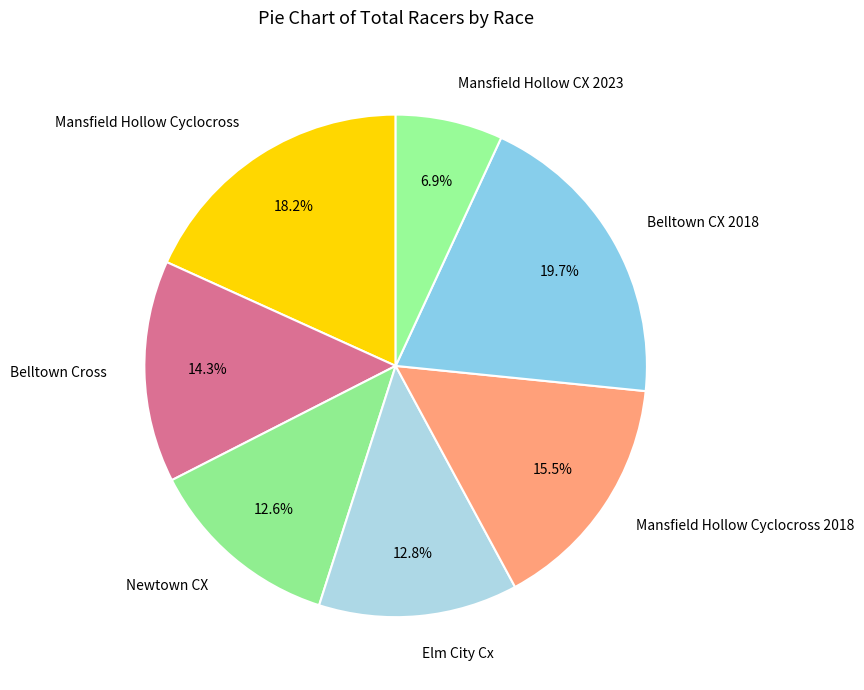

Is Newtown CX the majority of the pie?

No